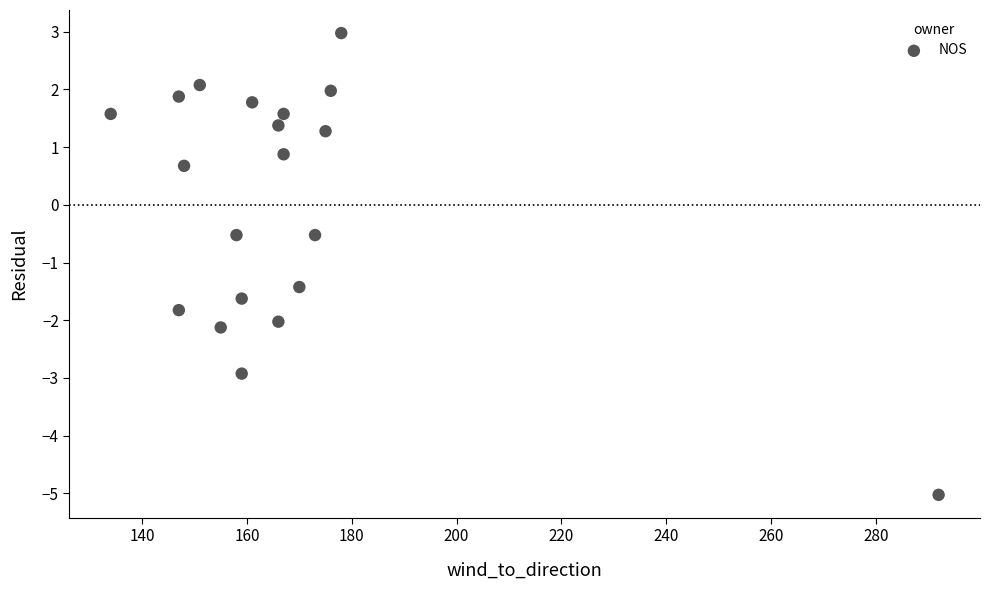

What is the range of Y values (max minus min)?

8.0